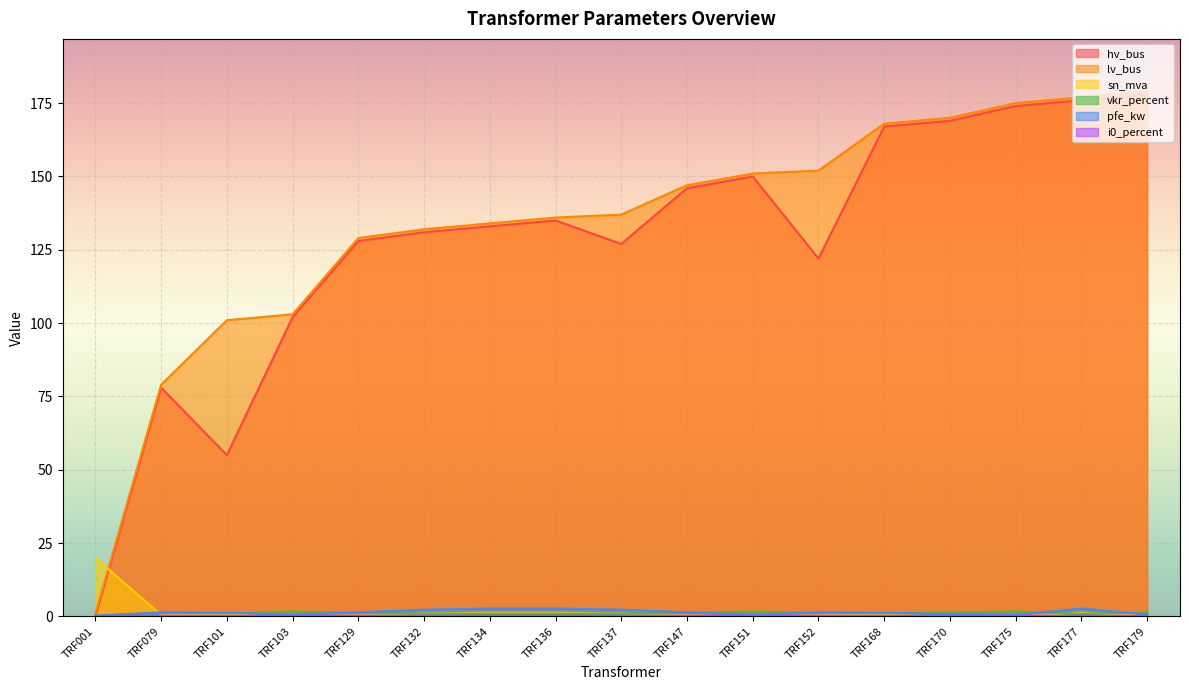

True or false: pfe_kw and sn_mva cross at least once.

True